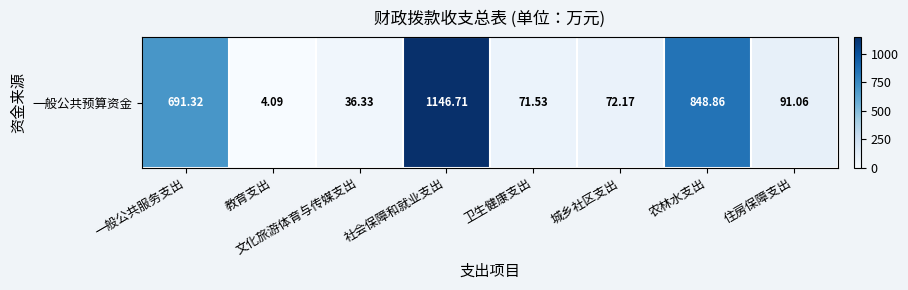

Between 教育支出 and 城乡社区支出, which is larger?

城乡社区支出